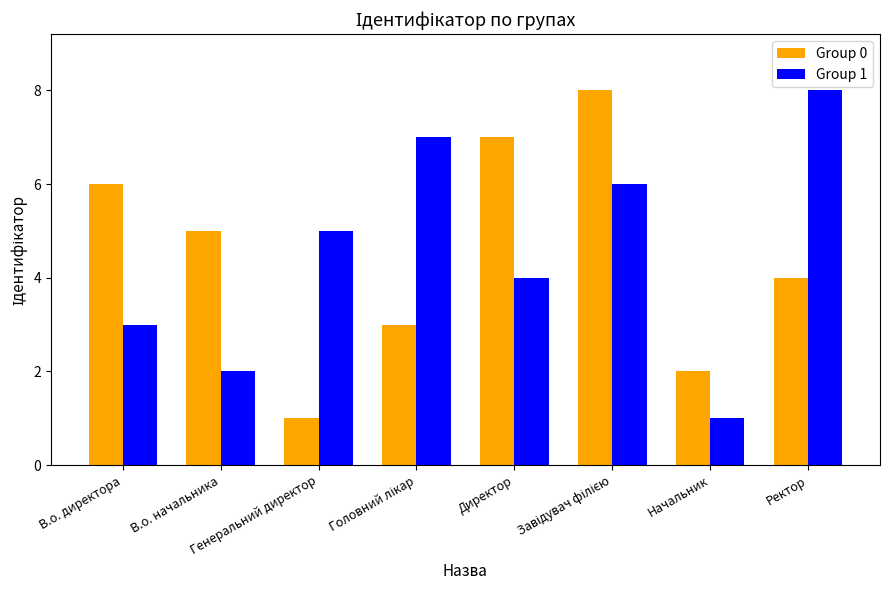

What is the maximum value shown in the chart?

8